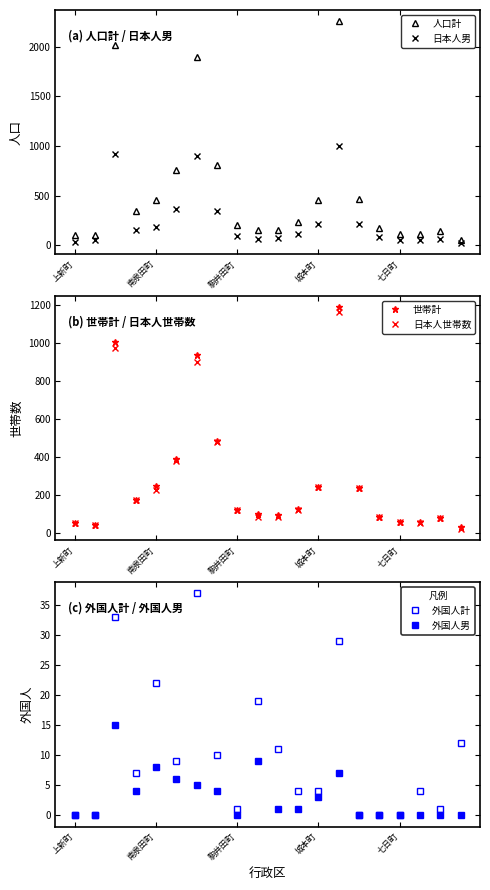

The value of 人口計 at 城本町 is 456. True or false?

True